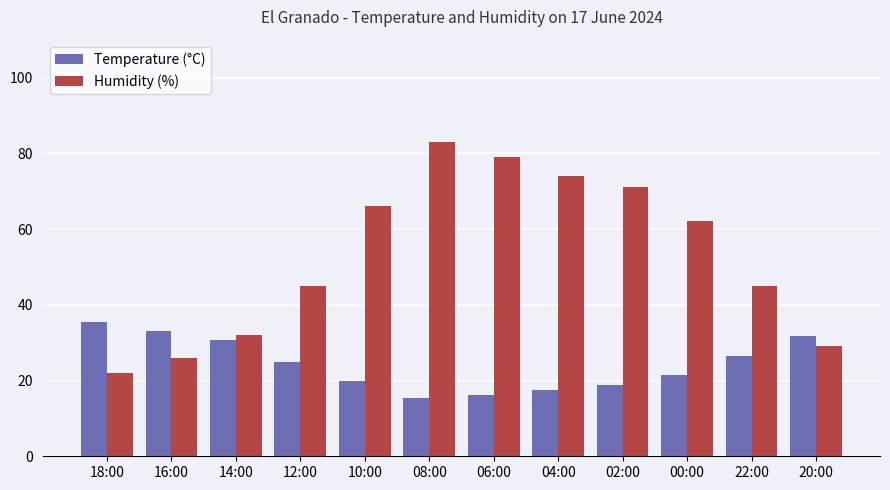

What is the difference between the second highest and minimum values in the Humidity (%) series?

57.0